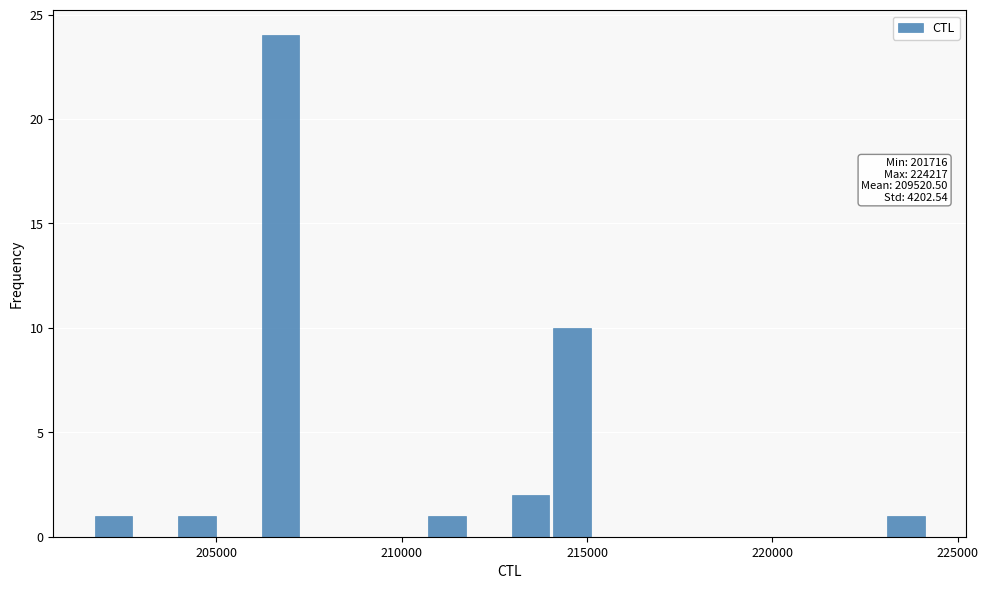

Around what value on the x-axis is the tallest bar? Give the approximate position of its centre, as read against the axis.

206500